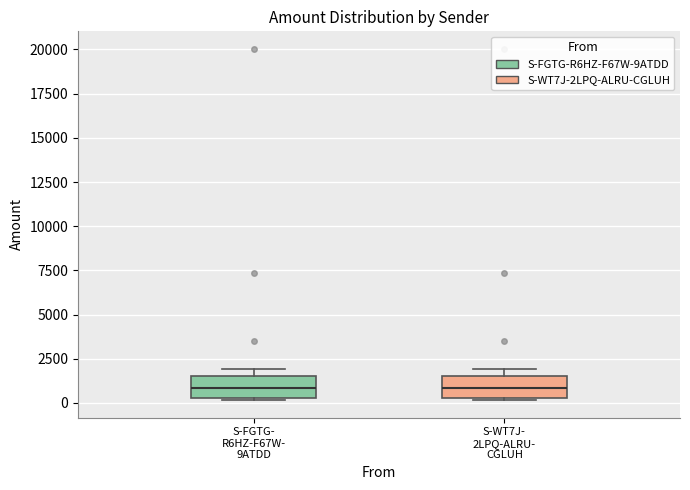

Reading left to right, transcribe this box plot: for each box, give where its median line is, the range the box spans, and where its two whiskers end, as read against the y-axis. The values are not printed on the chart, so give them approximately, as read against the axis.

S-FGTG- R6HZ-F67W- 9ATDD: median 1000, box 500 to 1500, whiskers 0 to 2000
S-WT7J- 2LPQ-ALRU- CGLUH: median 1000, box 500 to 1500, whiskers 0 to 2000